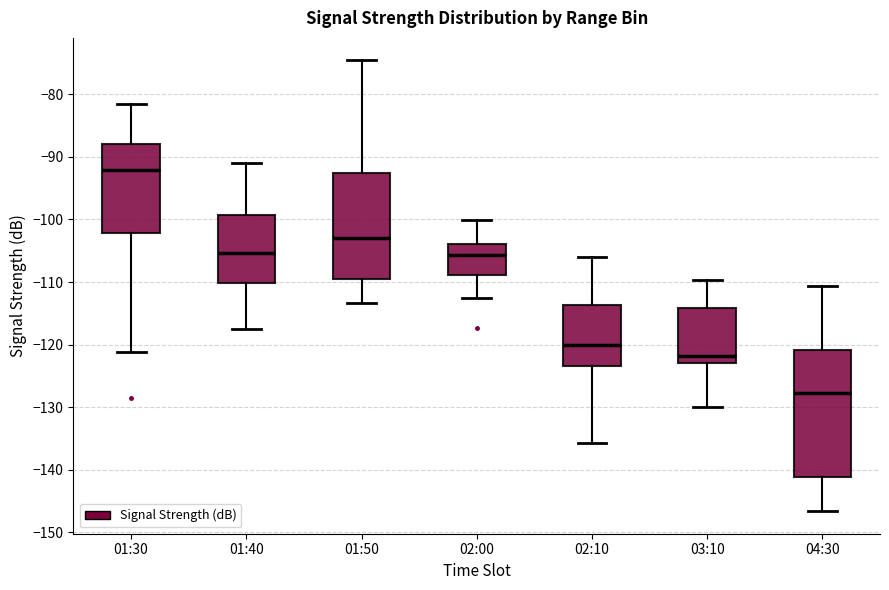

Reading left to right, transcribe this box plot: for each box, give where its median line is, the range the box spans, and where its two whiskers end, as read against the y-axis. The values are not printed on the chart, so give them approximately, as read against the axis.

01:30: median -92, box -102 to -88, whiskers -121 to -82
01:40: median -105, box -110 to -99, whiskers -117 to -91
01:50: median -103, box -109 to -93, whiskers -113 to -75
02:00: median -106, box -109 to -104, whiskers -113 to -100
02:10: median -120, box -123 to -114, whiskers -136 to -106
03:10: median -122, box -123 to -114, whiskers -130 to -110
04:30: median -128, box -141 to -121, whiskers -147 to -111